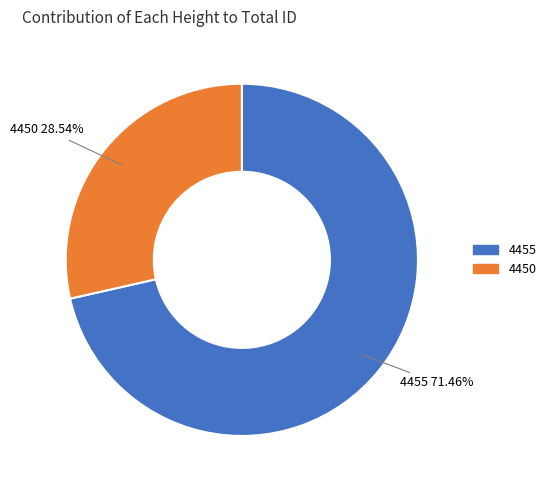

Do 4455 and 4450 together represent more than half of the pie?

Yes